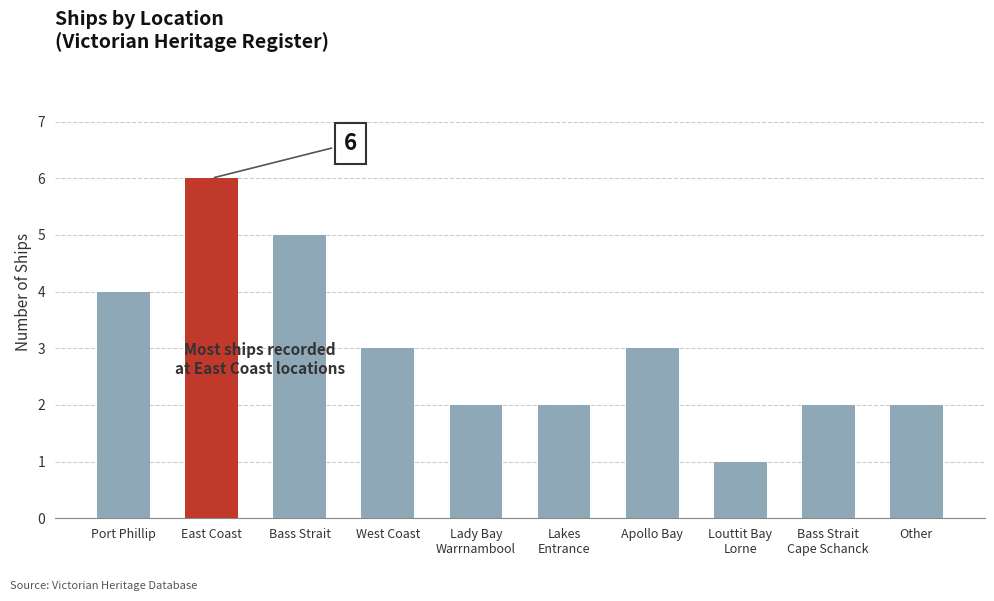

How many distinct data groups are displayed?

1